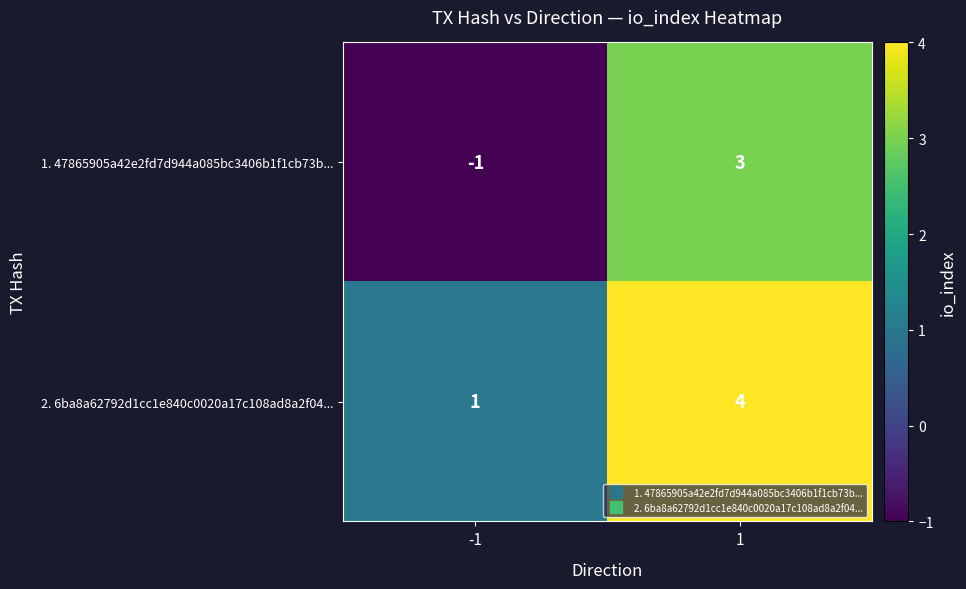

What is the minimum value shown in the chart?

-1